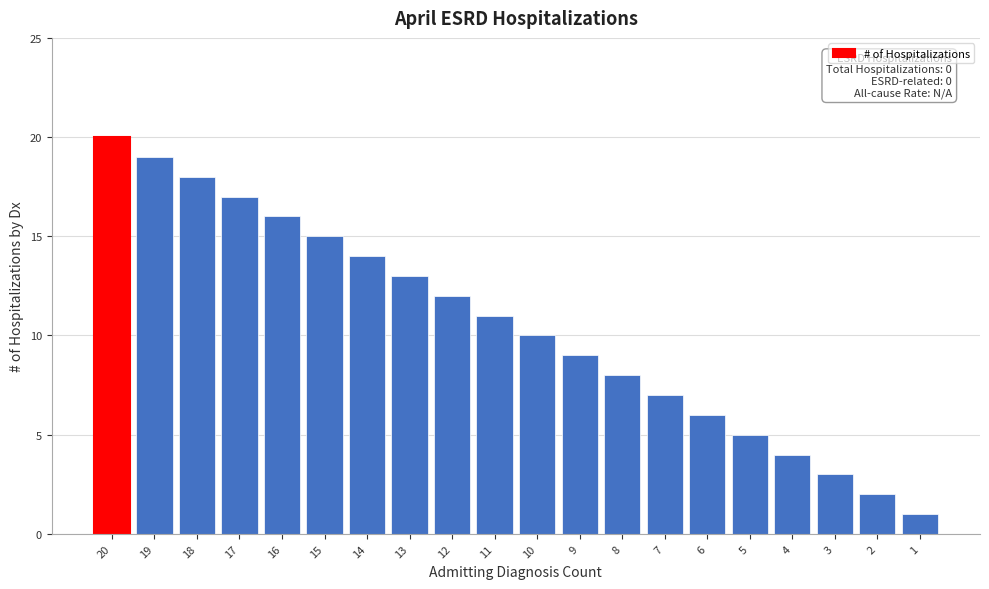

Reading left to right, extract all data points from this chart.

20	19	18	17	16	15	14	13	12	11	10	9	8	7	6	5	4	3	2	1